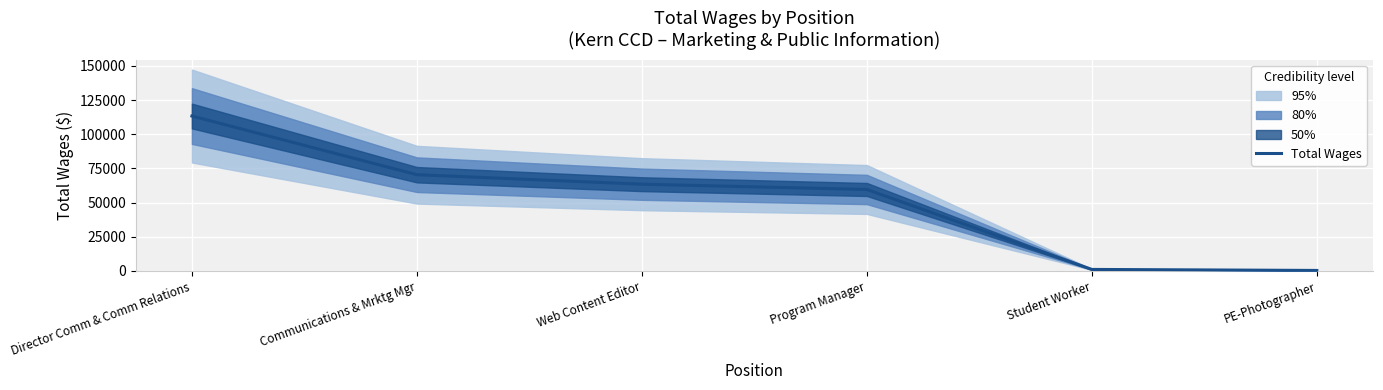

How many data points are less than 63472?

3